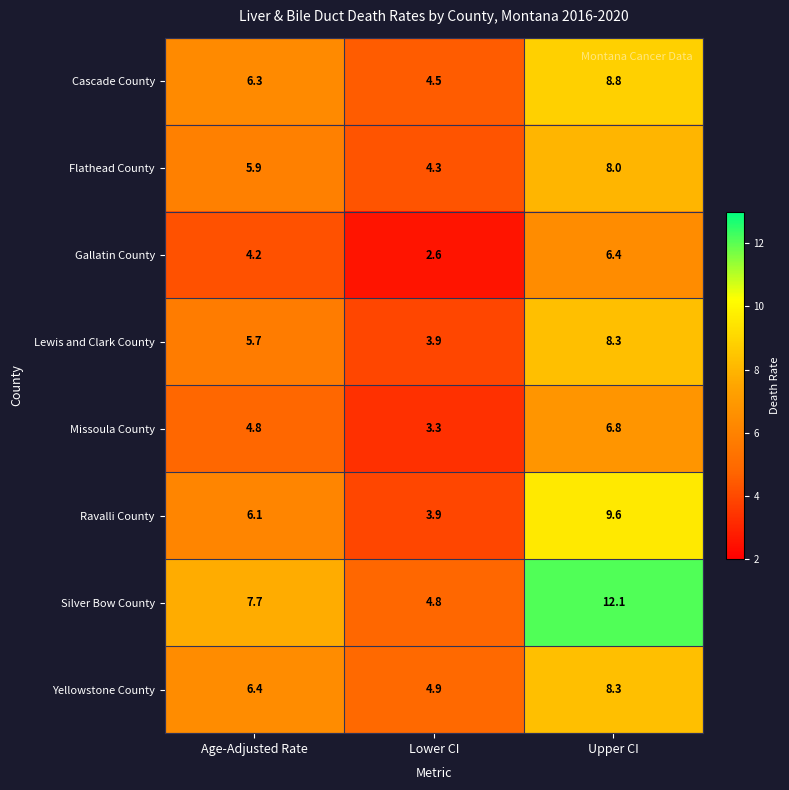

The Flathead County series shows 2.7 at Lower CI. True or false?

False